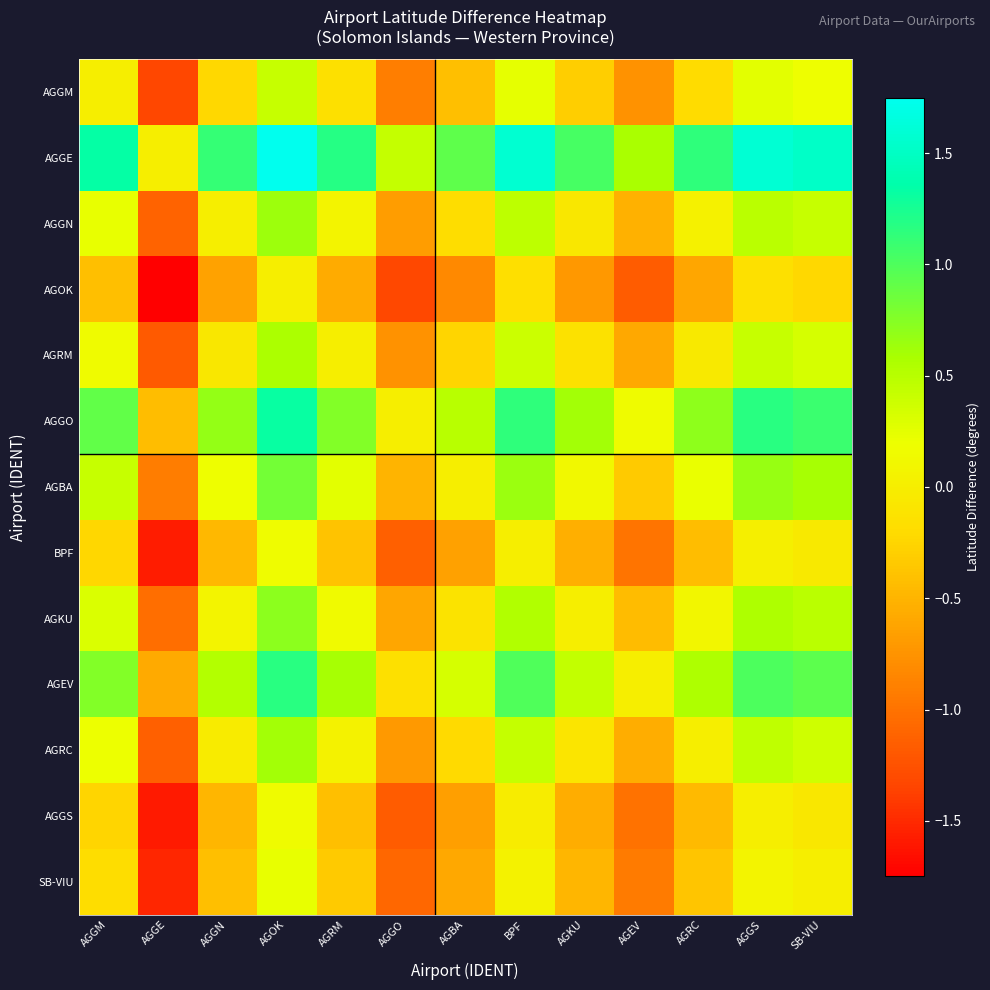

Rank the series at AGBA from lowest to highest value.

AGOK, AGGS, BPF, SB-VIU, AGGM, AGRM, AGRC, AGGN, AGKU, AGBA, AGEV, AGGO, AGGE